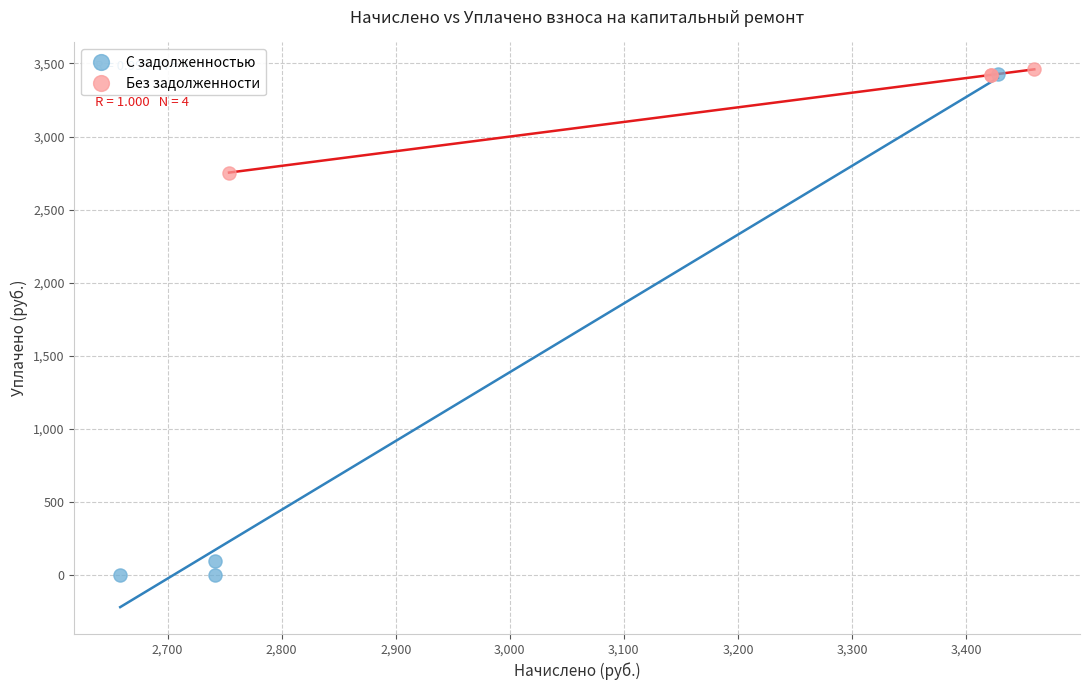

Which series reaches the minimum Y coordinate?

С задолженностью